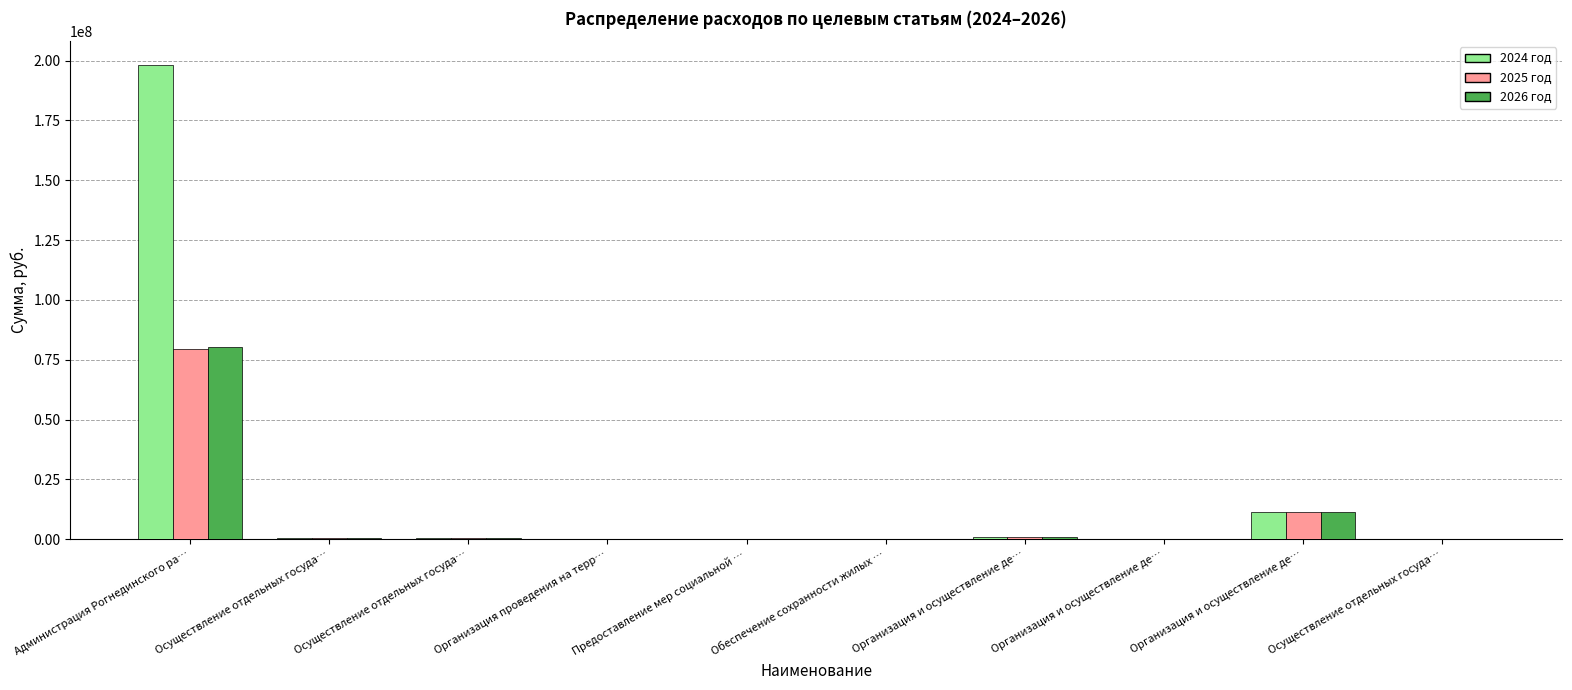

Which series changed the most between Администрация Рогнединского ра… and Предоставление мер социальной …?

2024 год